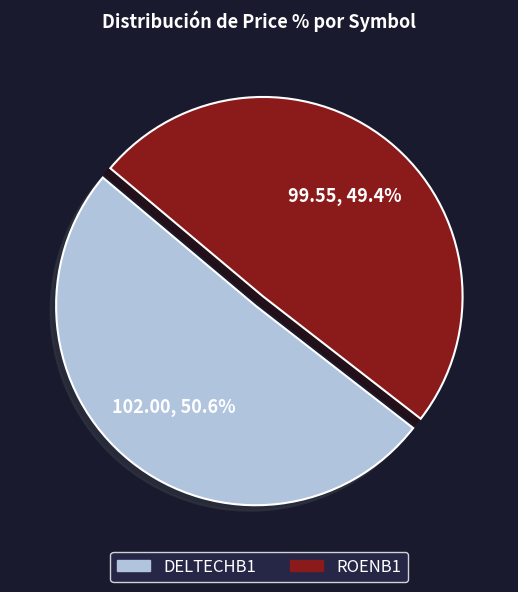

What portion of the pie excludes DELTECHB1?

49.4%